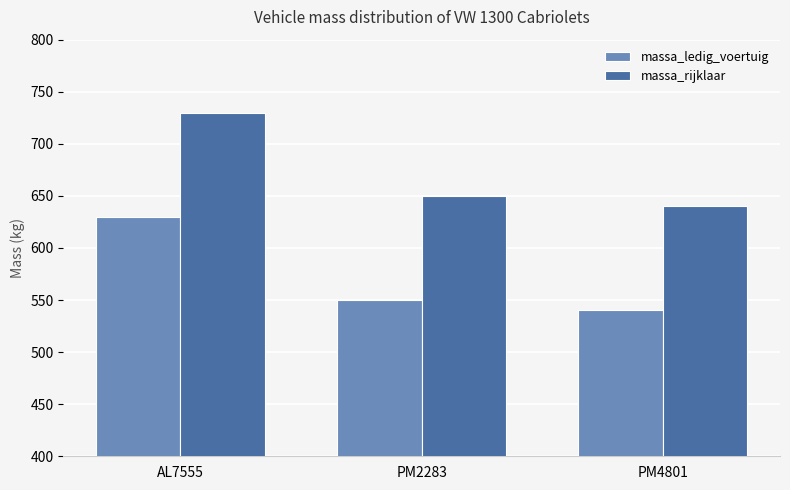

At which label is massa_ledig_voertuig closest to 585?

PM2283